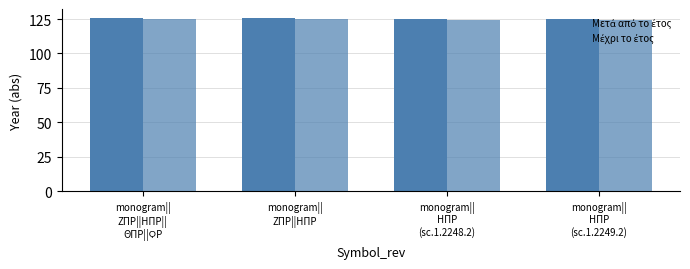

What is the difference between the Μέχρι το έτος values at monogram||
ΖΠΡ||ΗΠΡ||
ΘΠΡ||ϘΡ and monogram||
ΗΠΡ
(sc.1.2248.2)?

1